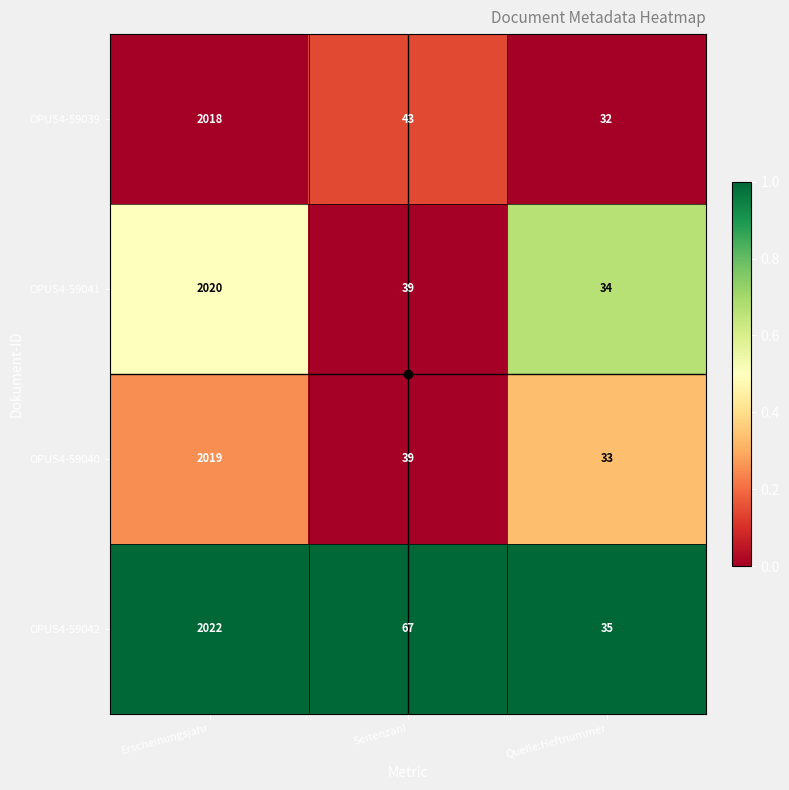

What is the difference between the OPUS4-59039 values at Erscheinungsjahr and Seitenzahl?

1975